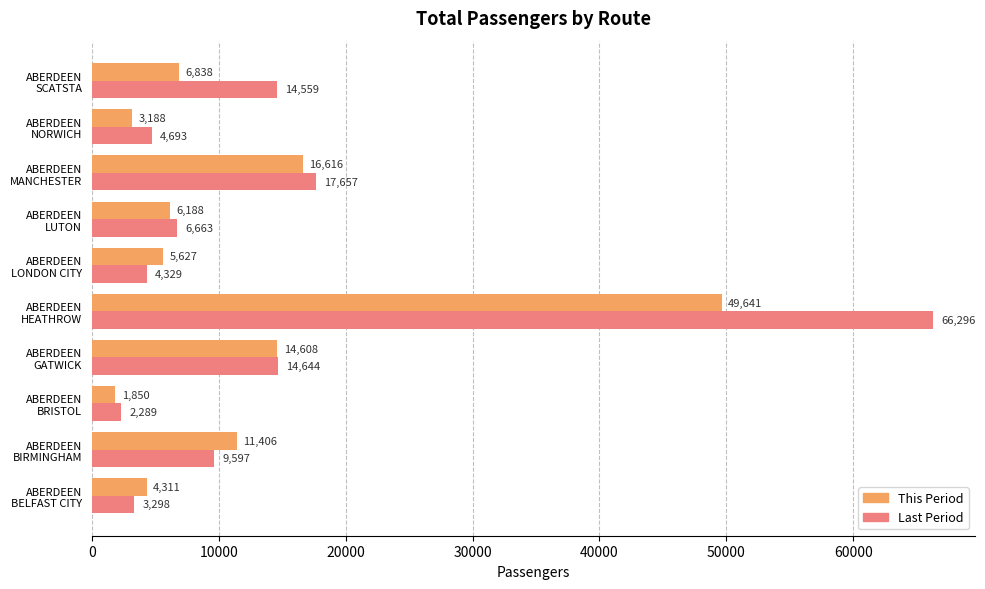

What is the greatest value displayed?

66296